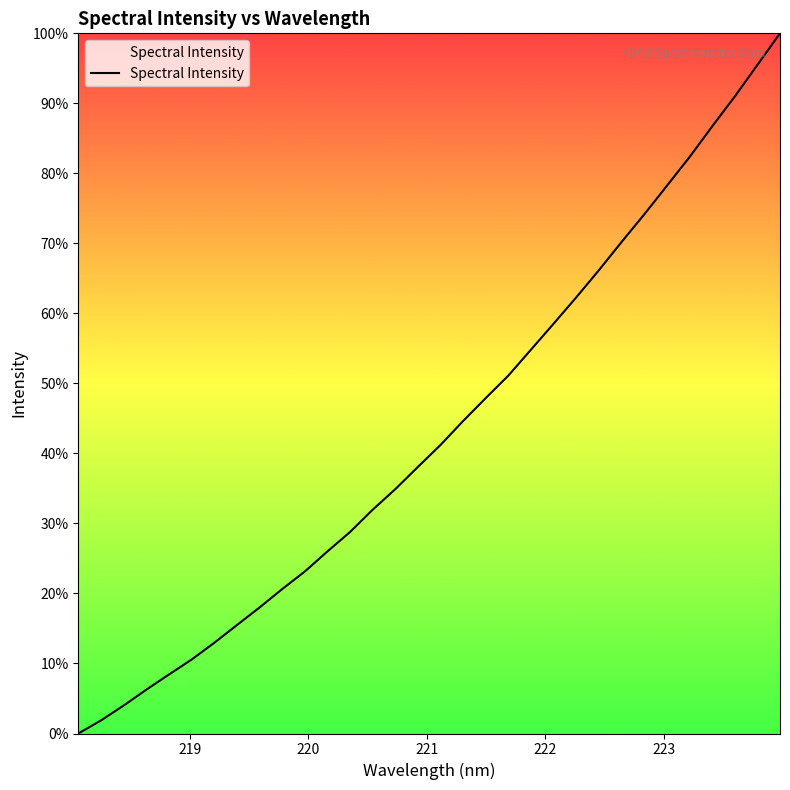

What is the difference between the maximum and minimum values?

100.0